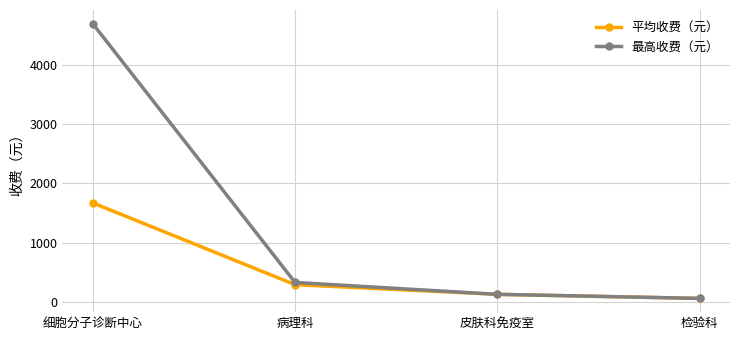

True or false: 最高收费（元） has more than 2 interior local peaks.

False